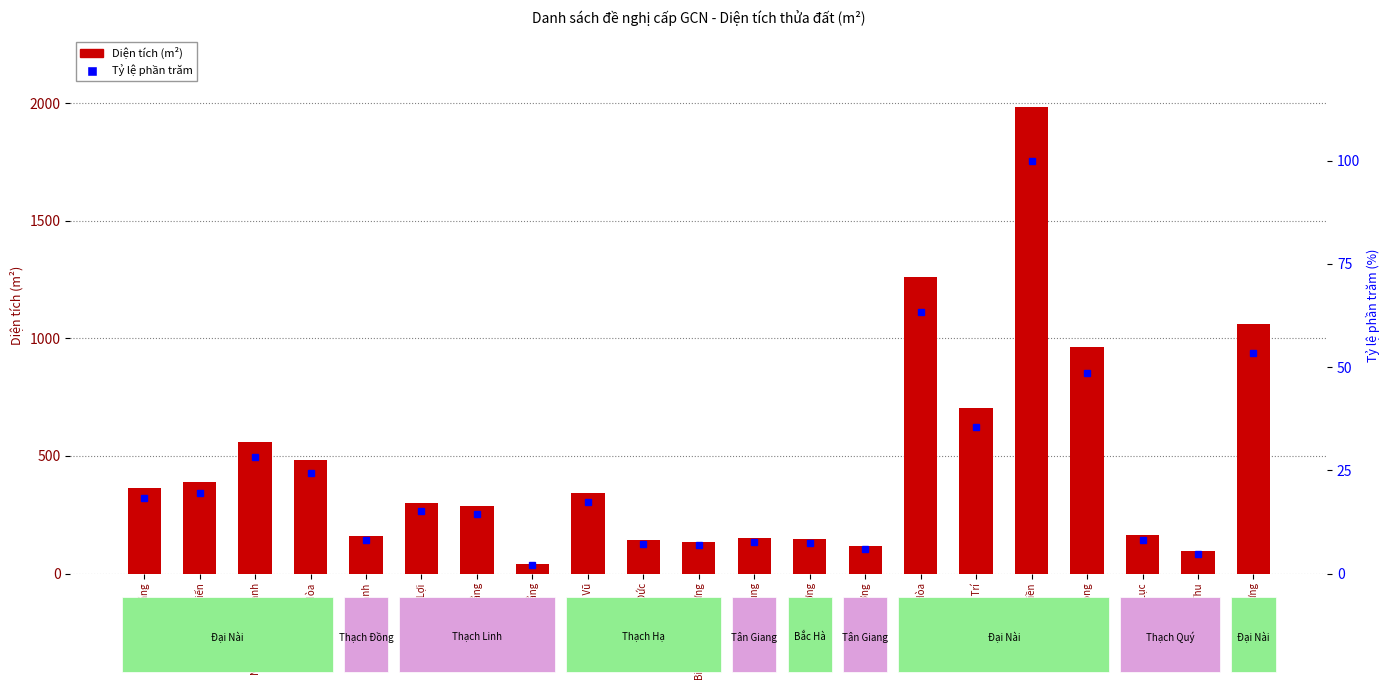

List the labels in order of Diện tích (m²) value, largest first.

Trần Văn Điền, Nguyễn Hữu Hòa, Nguyễn Đình Xưng, Nguyễn Hữu Song, Nguyễn Thừa Trí, Nguyễn Công Thanh, Nguyễn Thị Hòa, Nguyễn Công Tiến, Nguyễn Công Bằng, Trần Văn Vũ, Nguyễn Văn Lợi, Nguyễn Văn Thắng, Nguyễn Trọng Lục, Văn Ngọc Mạnh, Trịnh Văn Hùng, Nguyễn Văn Lương, Hồ Bá Đức, Biện Văn Thạch Hưng, Phạm Xuân Cường, Nguyễn Thị Thu, Nguyễn Văn Thắng